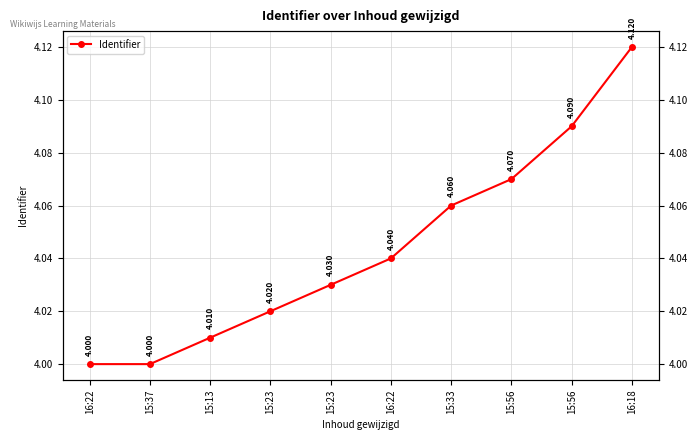

Is it true that the value at 15:33 is 1.9?

False